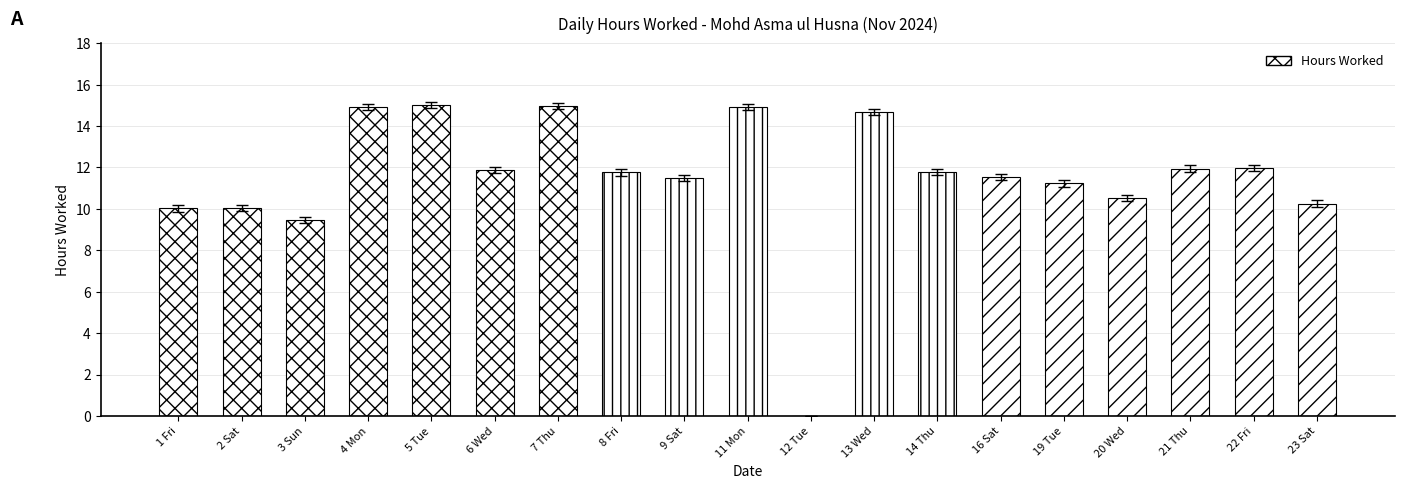

What is the greatest value displayed?

15.0